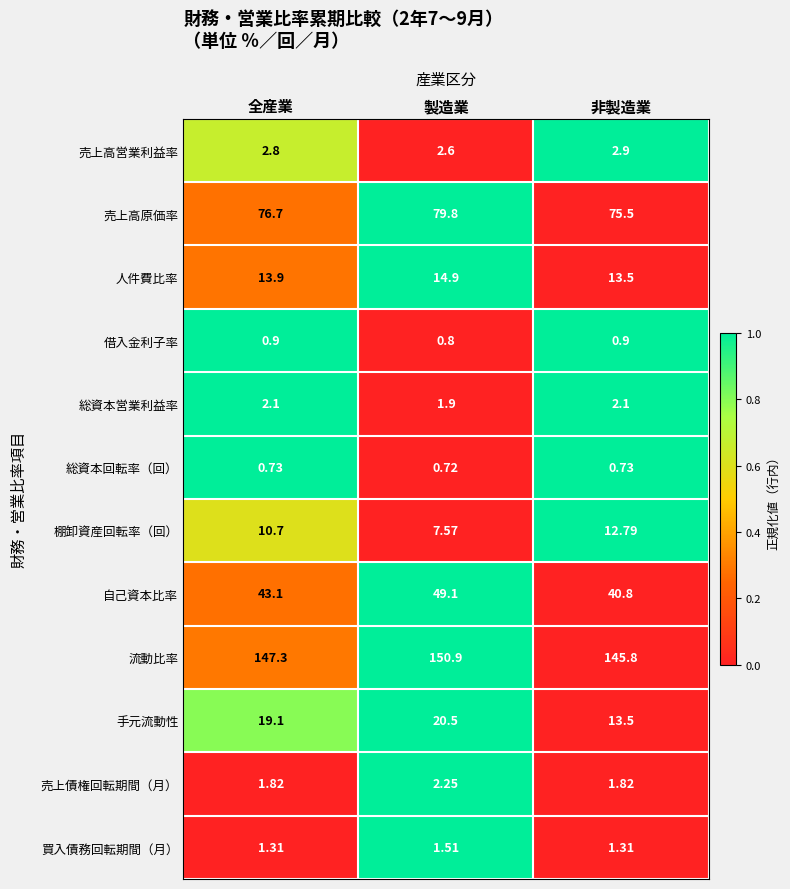

Which series has the largest total across all categories?

流動比率